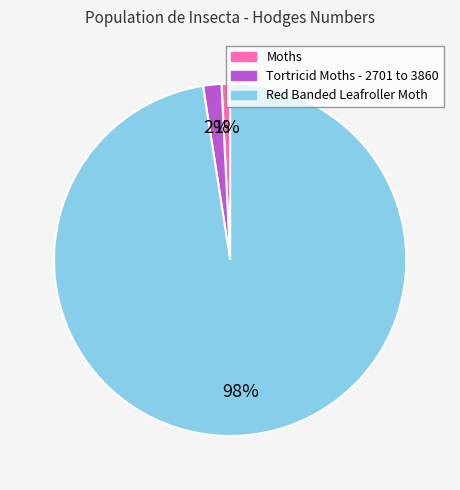

Is it true that Tortricid Moths - 2701 to 3860 is 2% of the pie?

True